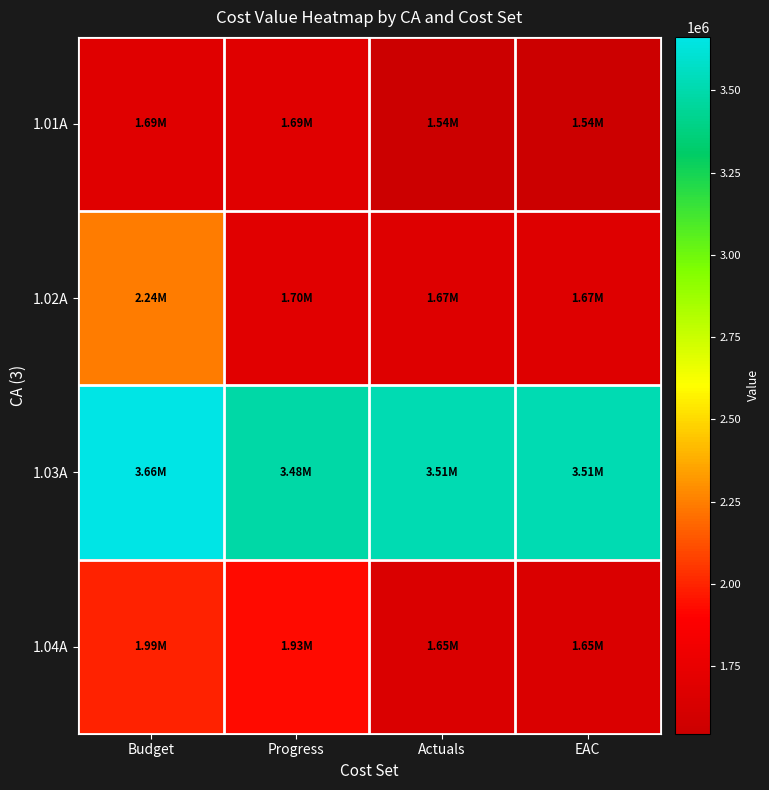

Which series has the largest total across all categories?

1.03A